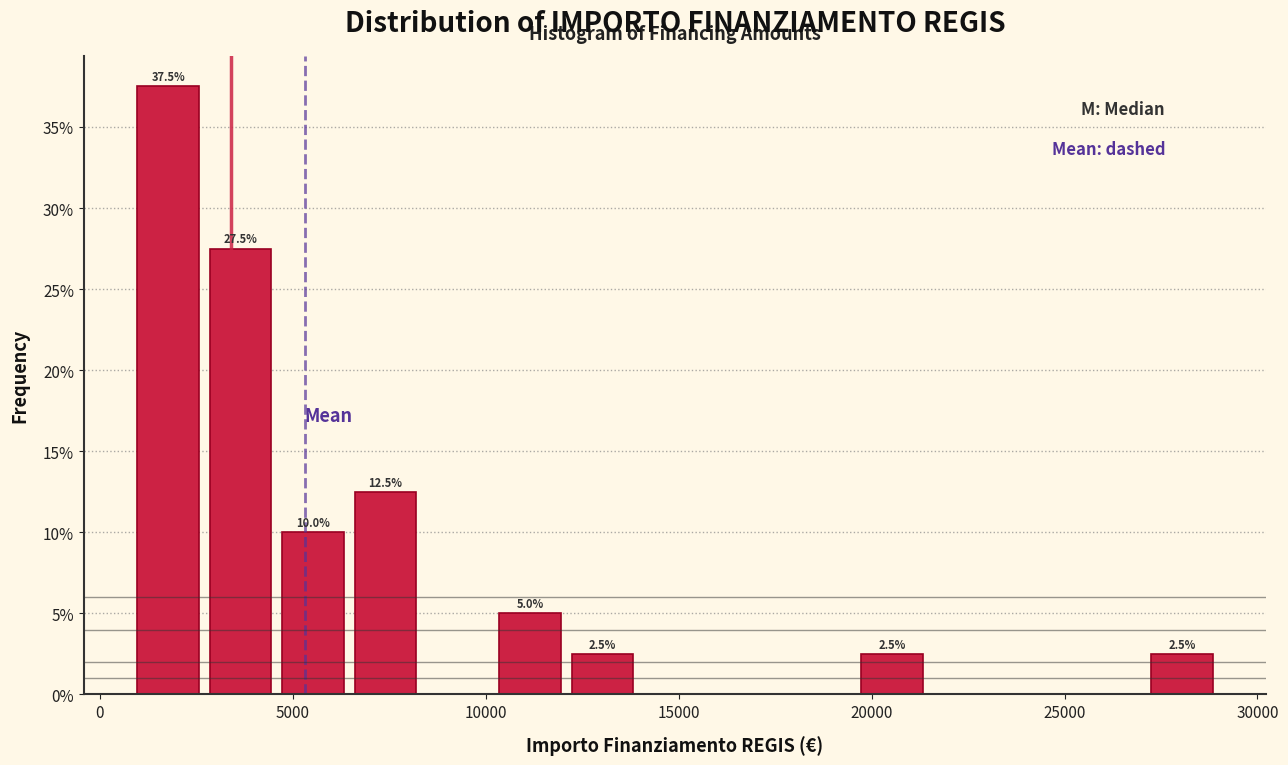

Around what value on the x-axis is the tallest bar? Give the approximate position of its centre, as read against the axis.

2000